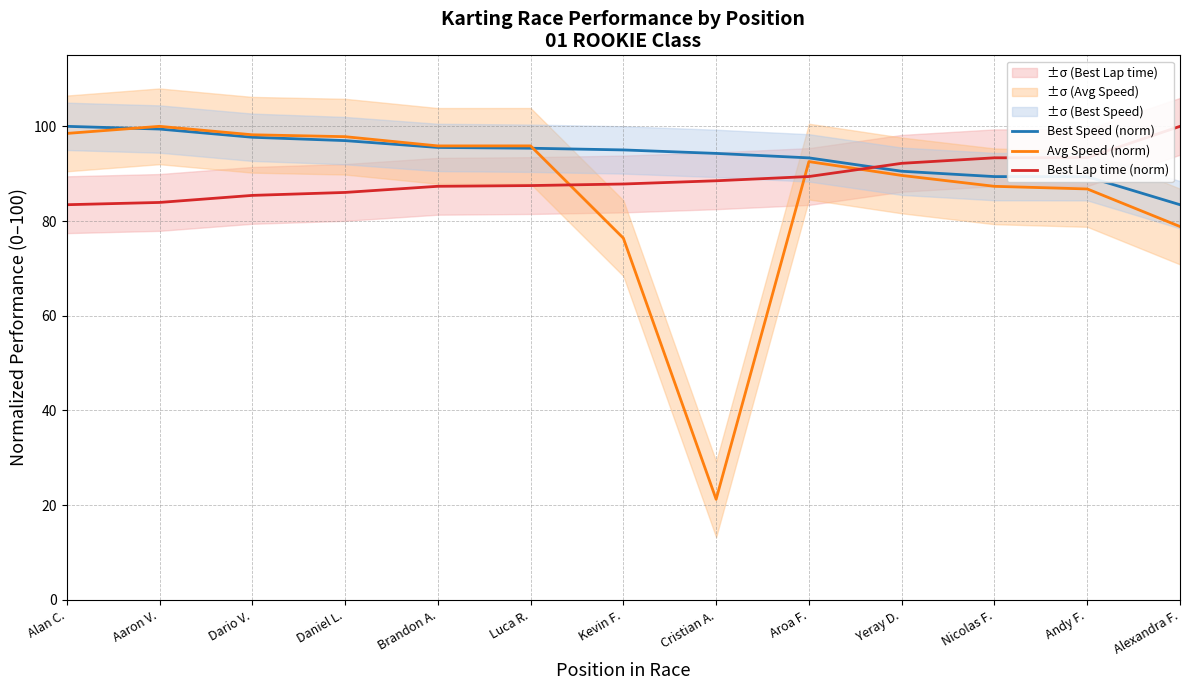

What is the highest value of the Best Lap time (norm) series?

100.0